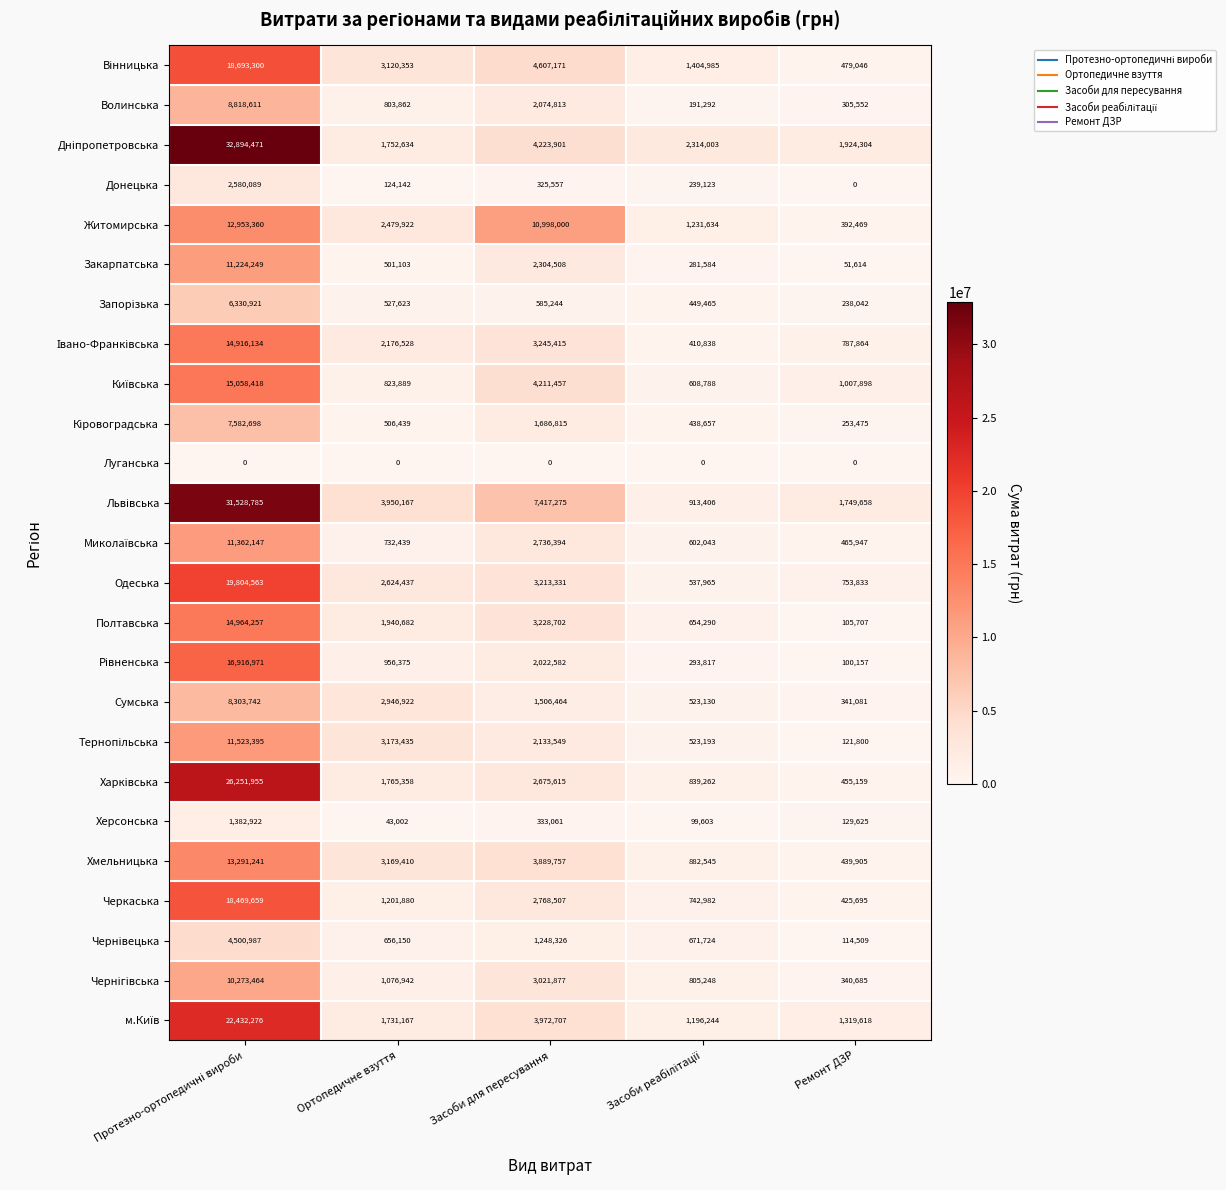

What is the average value of the Черкаська series?

4721745